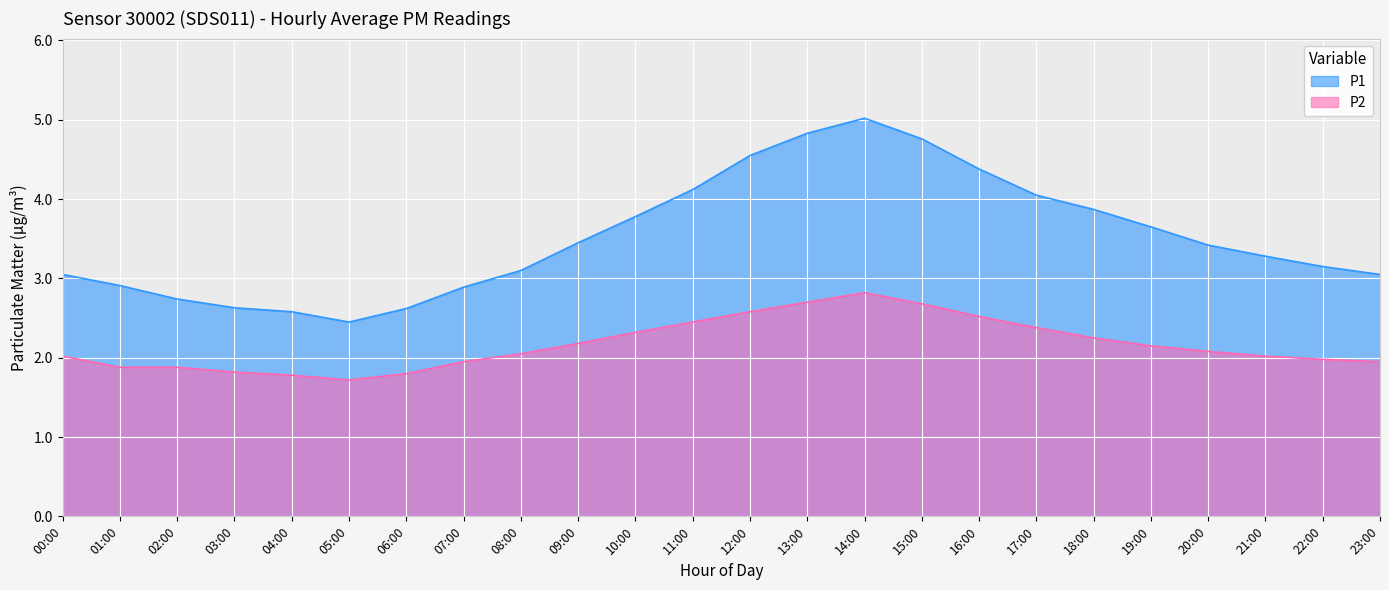

Is the value of P2 at 20:00 greater than the value of P1 at 05:00?

No